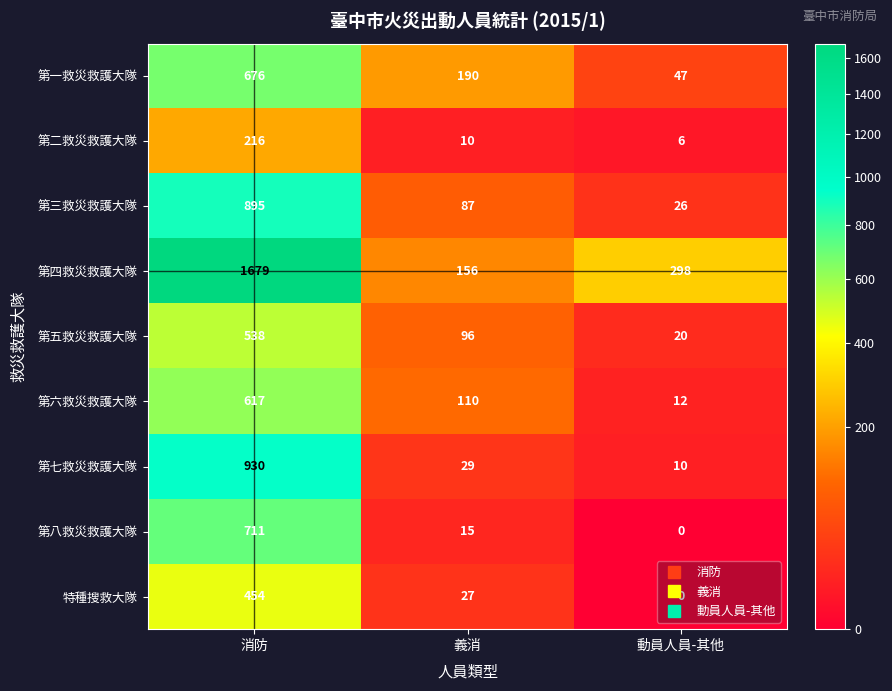

How many values in the 特種搜救大隊 series are below 27?

1